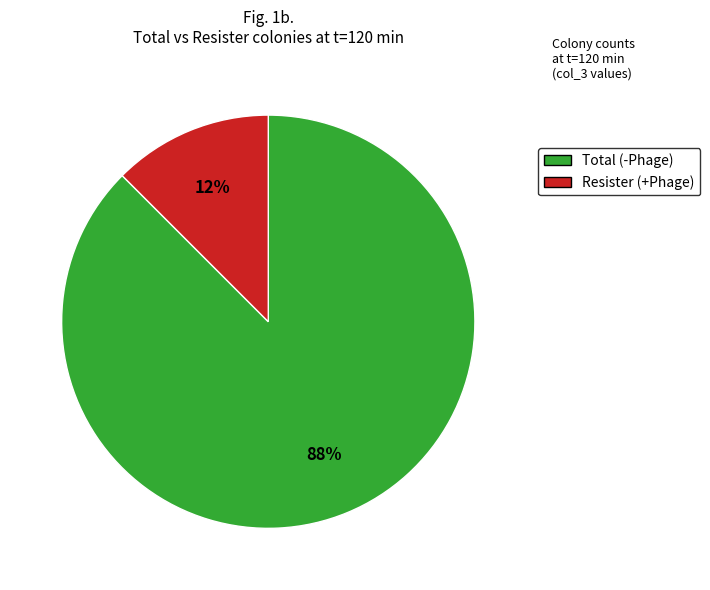

Is there any slice that represents more than half of the pie?

Yes